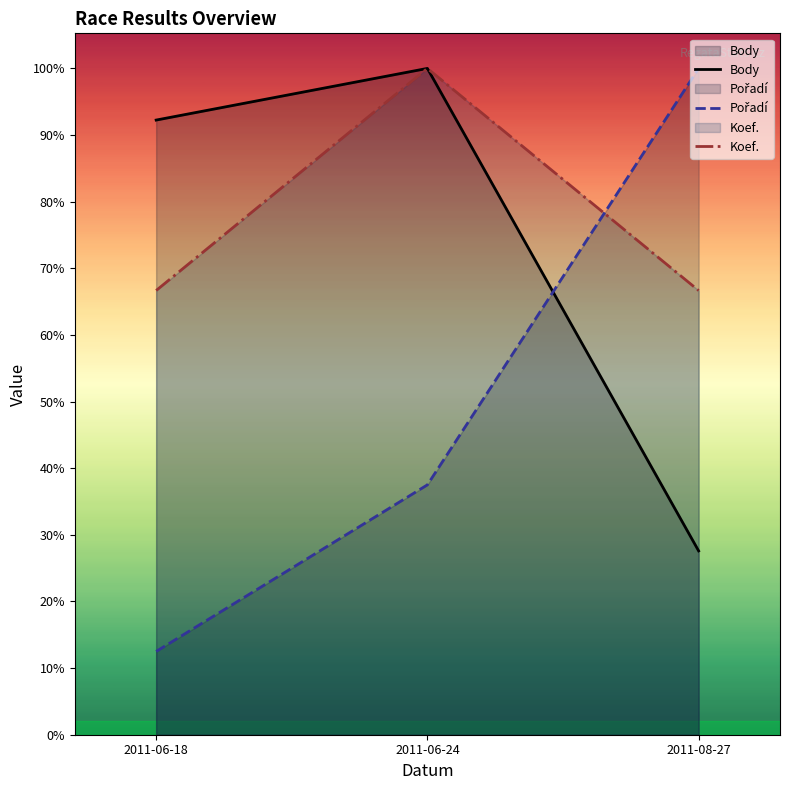

Which series has the widest spread of values?

Pořadí